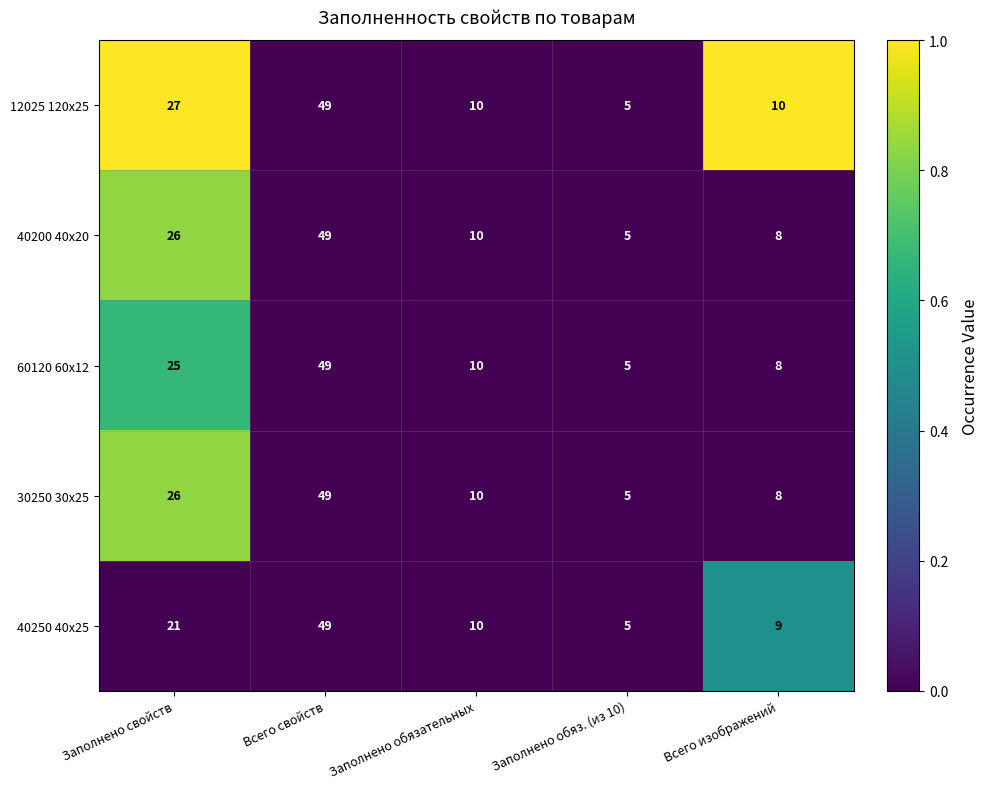

List the labels in order of 30250 30x25 value, largest first.

Всего свойств, Заполнено свойств, Заполнено обязательных, Всего изображений, Заполнено обяз. (из 10)